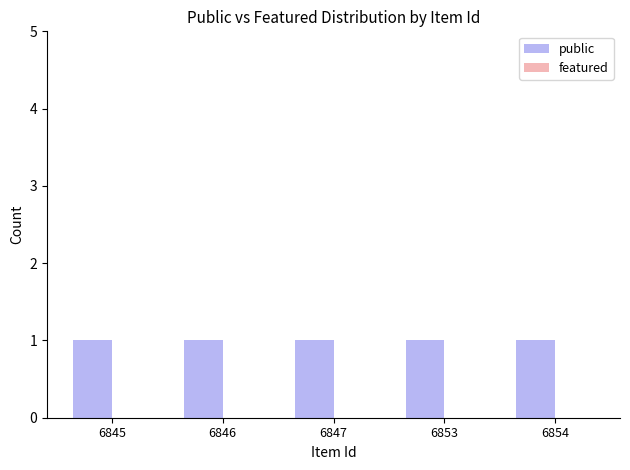

What is the difference between the highest and lowest values at 6846?

1